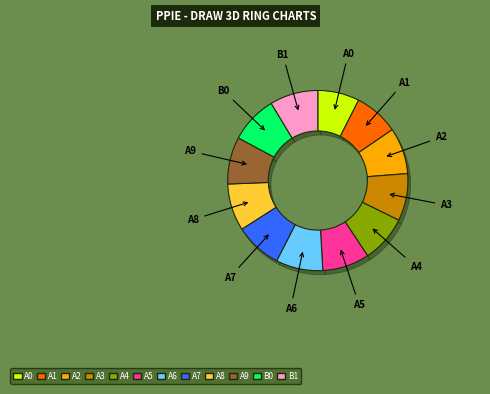

Is 2007 the majority of the pie?

No